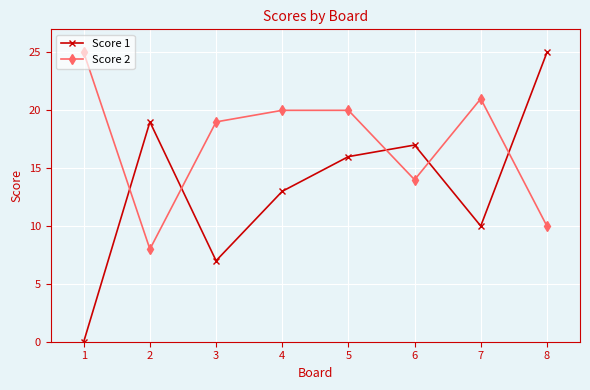

What is the average value of the Score 2 series?

17